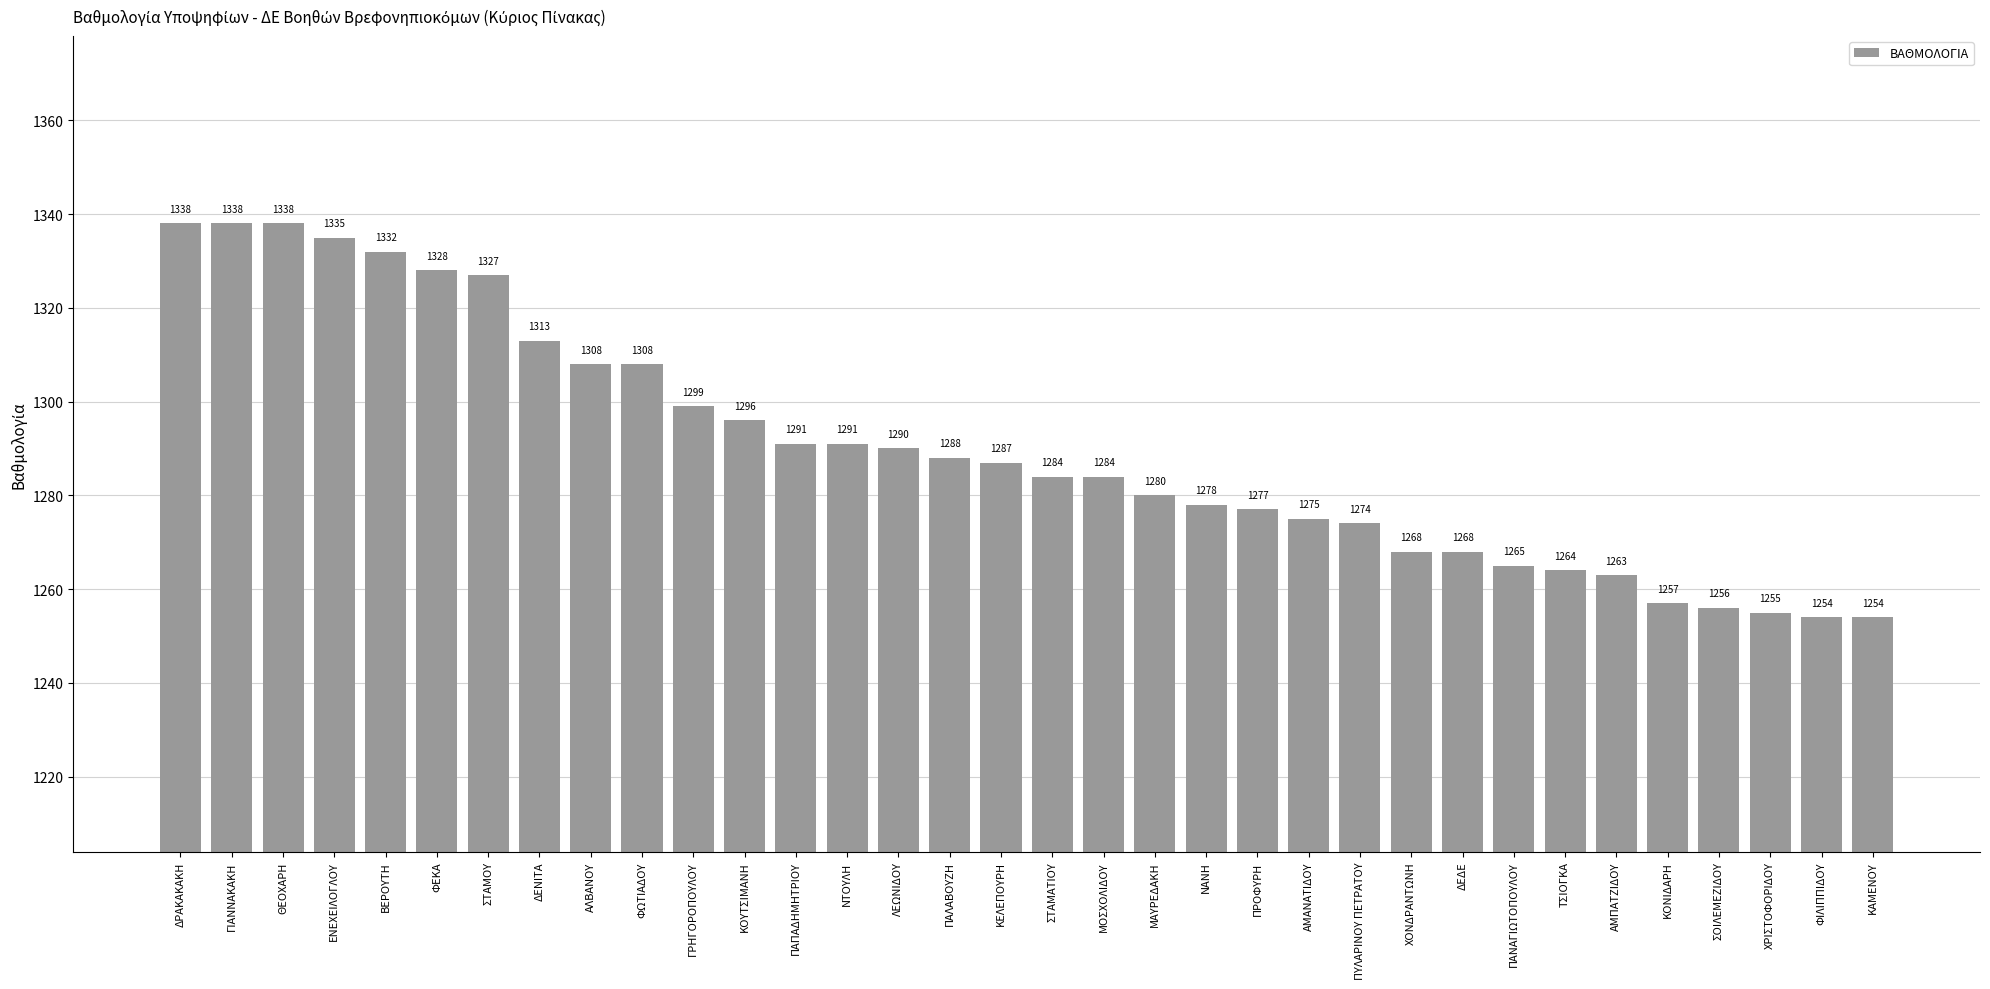

How many distinct data groups are displayed?

1